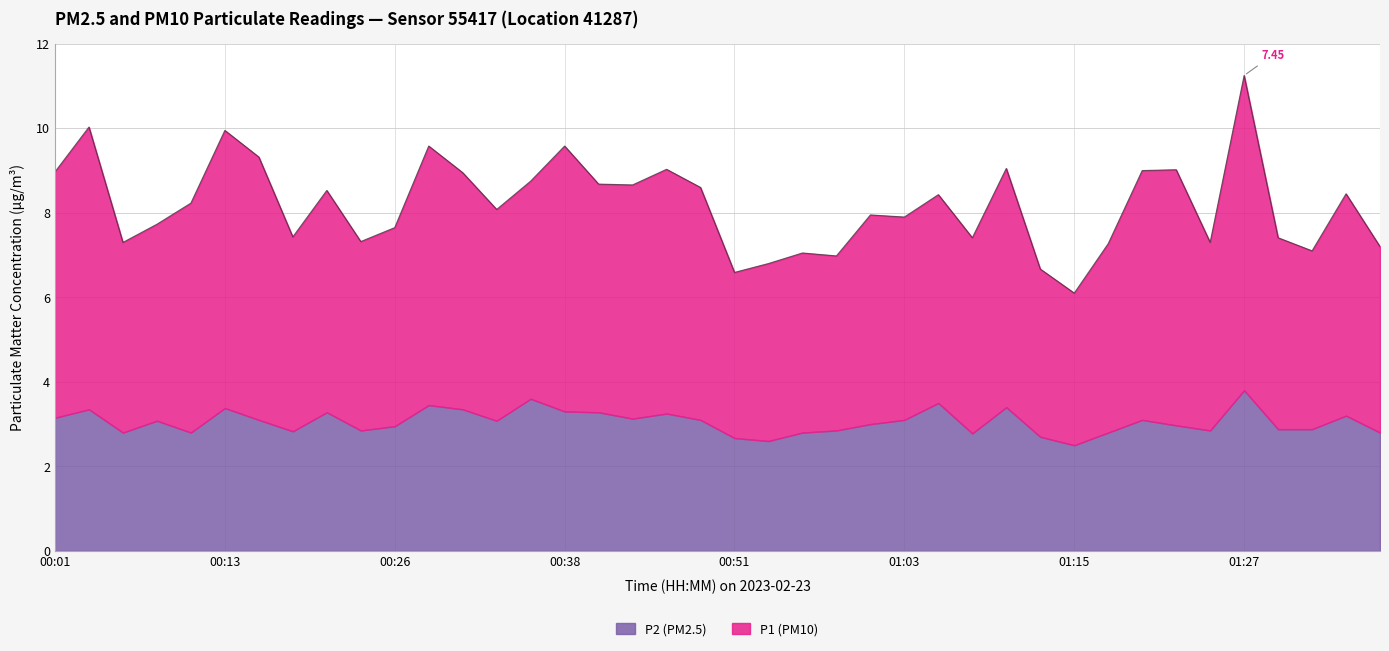

Which category has the lowest value across all series?

01:15